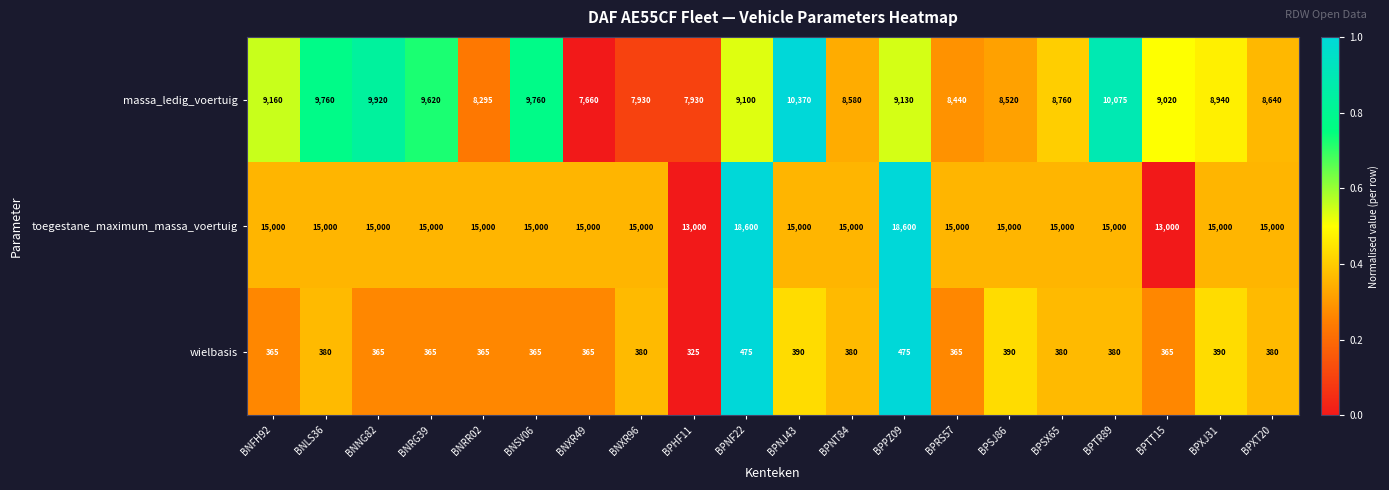

Rank the series at BPNJ43 from lowest to highest value.

wielbasis, massa_ledig_voertuig, toegestane_maximum_massa_voertuig